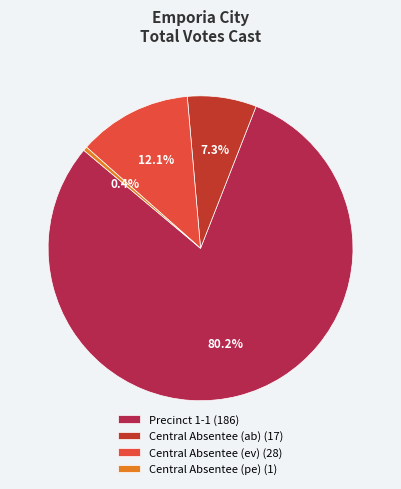

Which has a higher value, Precinct 1-1 (186) or Central Absentee (pe) (1)?

Precinct 1-1 (186)